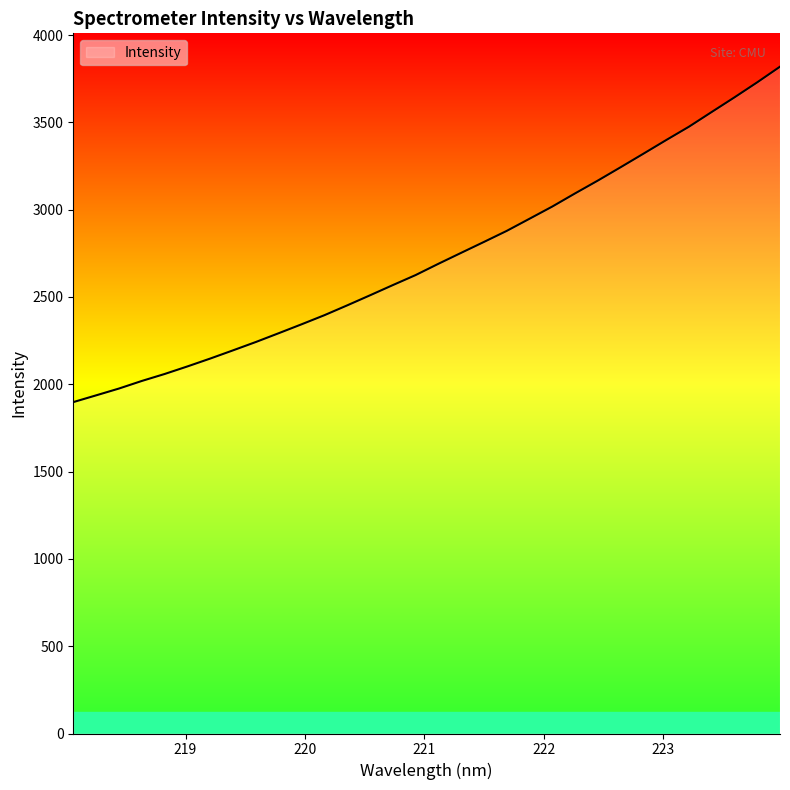

Reading left to right, transcribe all the data shown in this chart.

1898.0	1936.6	1975.6	2019.0	2058.9	2102.2	2147.3	2194.4	2242.2	2292.4	2343.3	2395.4	2451.6	2509.3	2567.7	2625.1	2689.8	2752.6	2815.0	2878.3	2947.9	3017.8	3093.1	3166.6	3243.0	3320.4	3398.6	3475.1	3559.5	3643.3	3729.5	3819.1